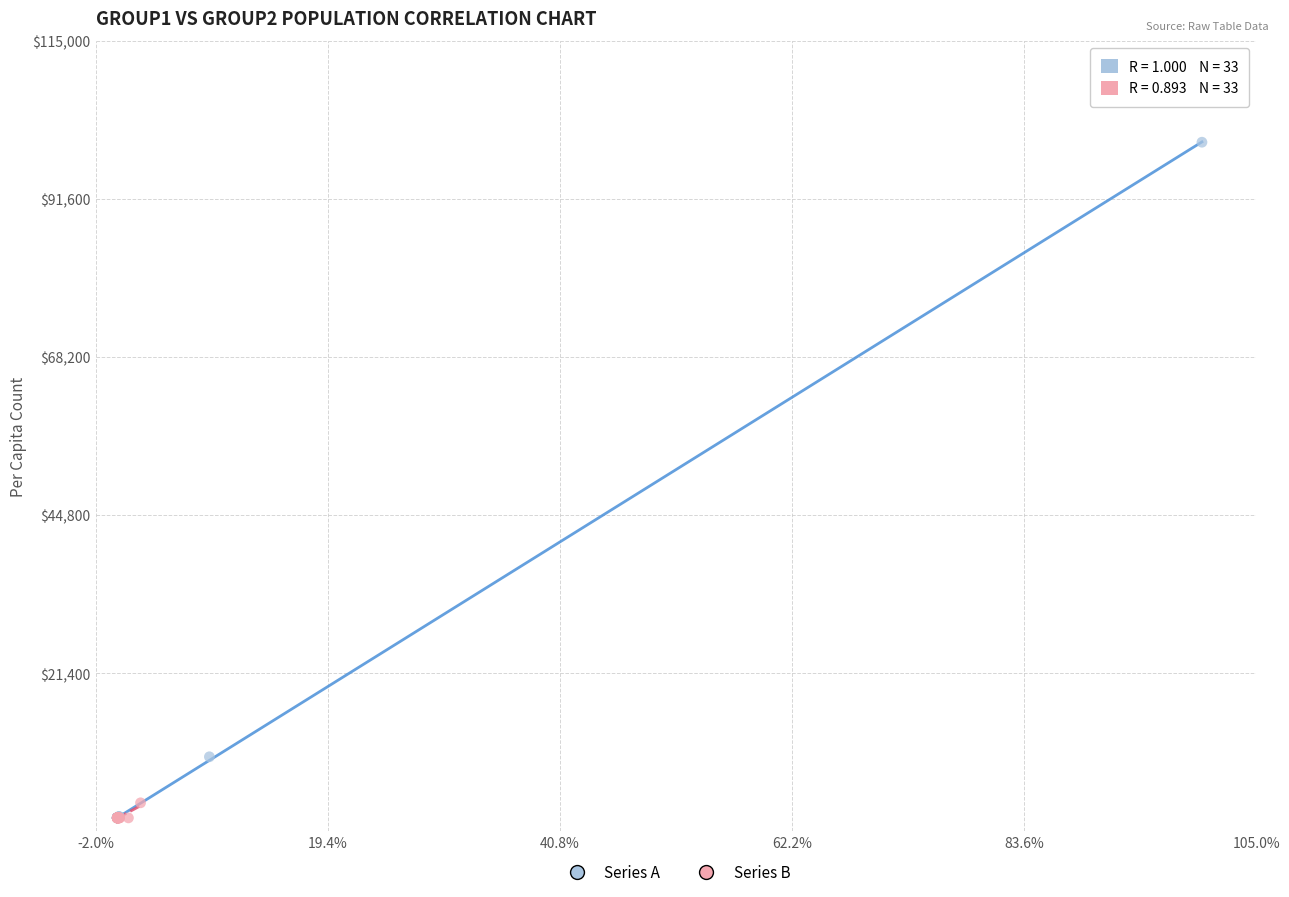

Which series has the largest Y range (max minus min)?

Series A